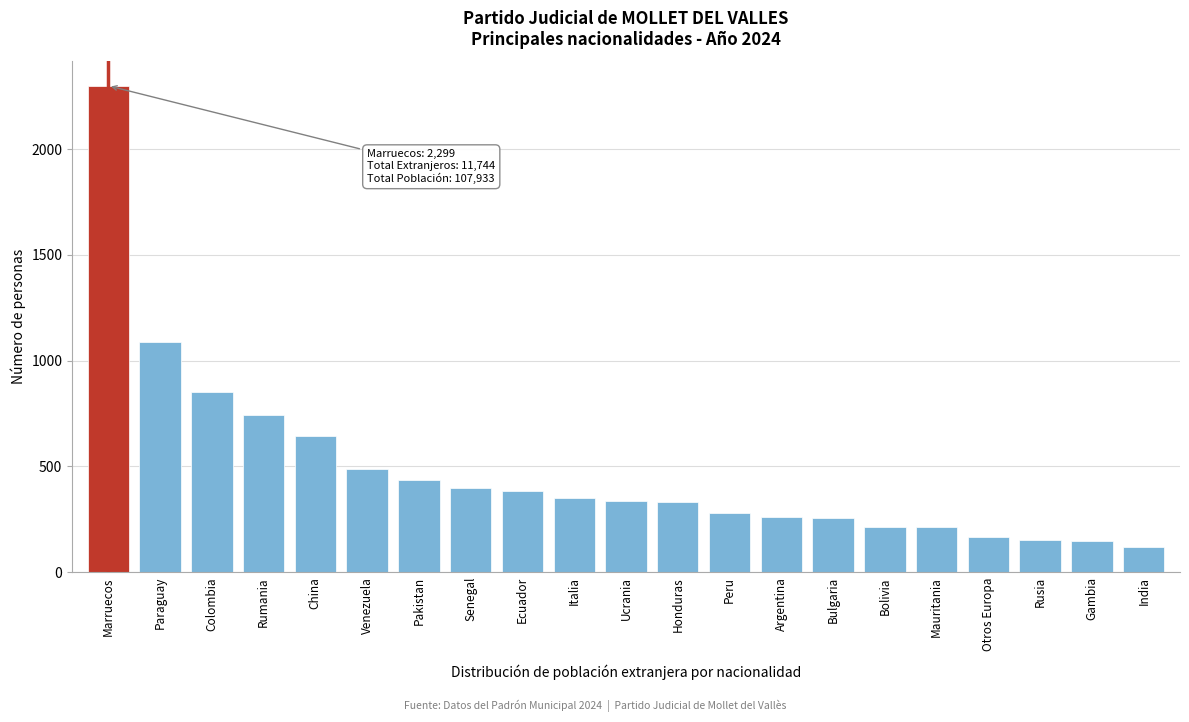

The chart shows a value of 434 at Pakistan. True or false?

True